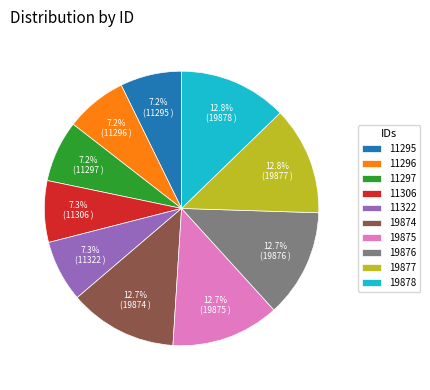

Is 11295 the majority of the pie?

No